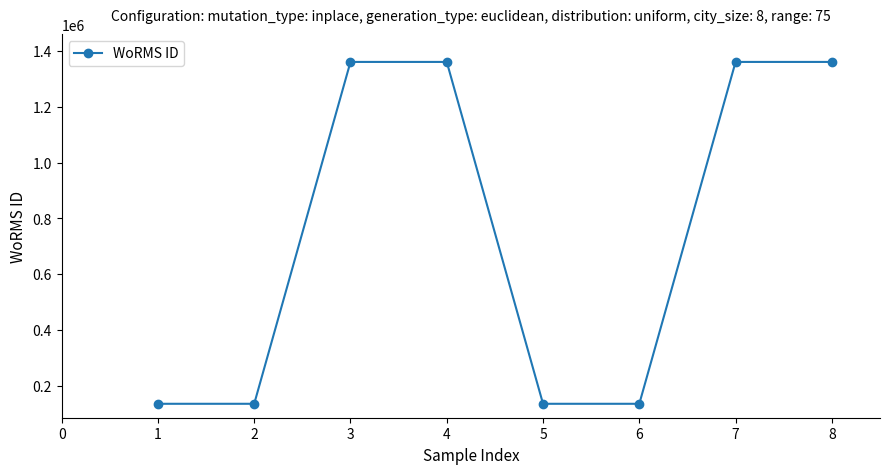

What is the minimum value shown in the chart?

134564